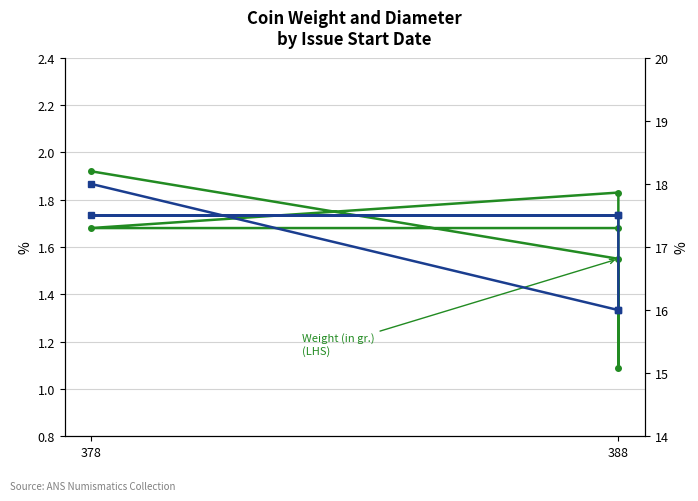

Reading left to right, transcribe all the data shown in this chart.

Weight (in gr.): 1.9	1.6	1.1	1.8	1.7	1.7
Diameter (in mm): 18.0	16.0	16.0	17.5	17.5	17.5